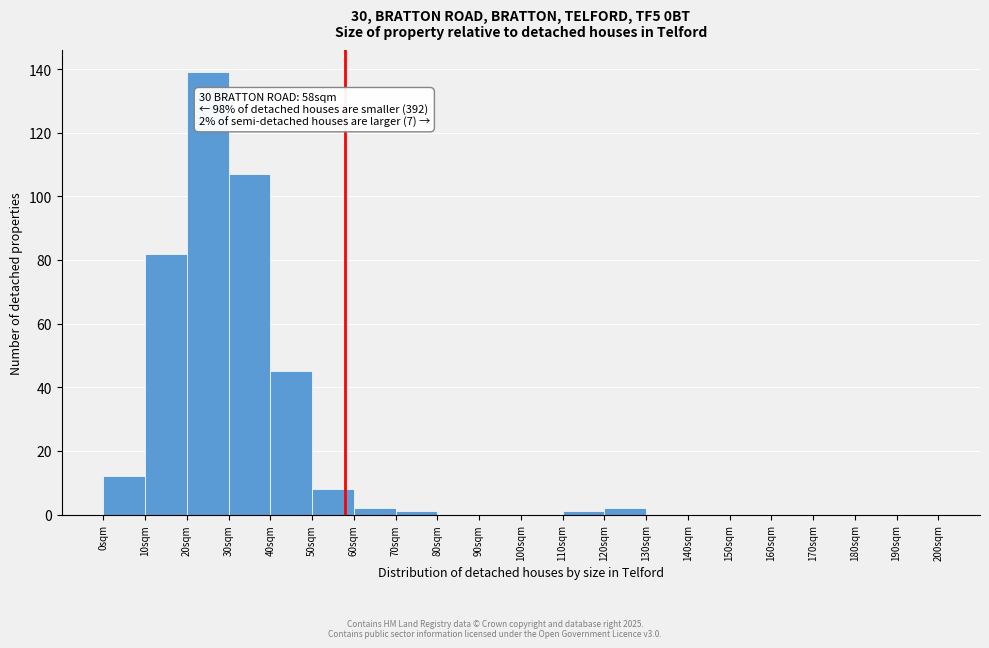

Over which range of the x-axis is the bar tallest?

20 to 30